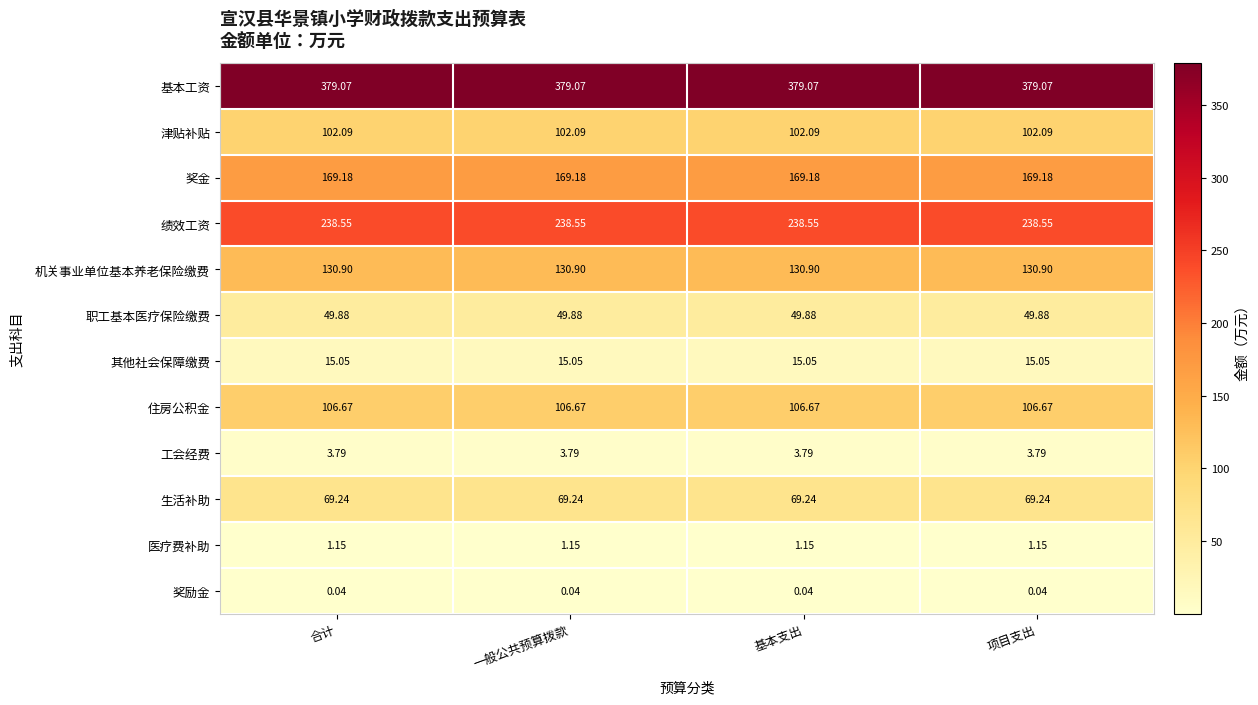

Rank the series by their maximum value, from lowest to highest.

奖励金, 医疗费补助, 工会经费, 其他社会保障缴费, 职工基本医疗保险缴费, 生活补助, 津贴补贴, 住房公积金, 机关事业单位基本养老保险缴费, 奖金, 绩效工资, 基本工资